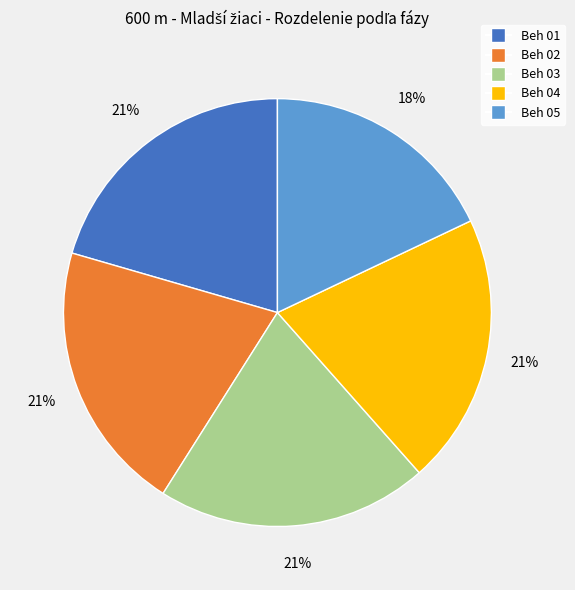

Count the number of slices in the pie.

5